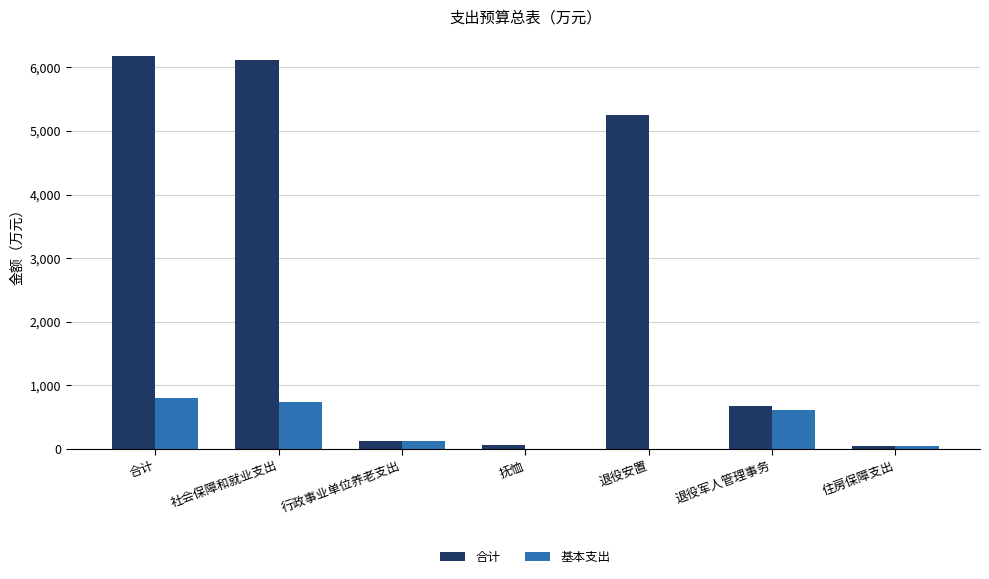

What are all the series names shown in the legend?

合计, 基本支出